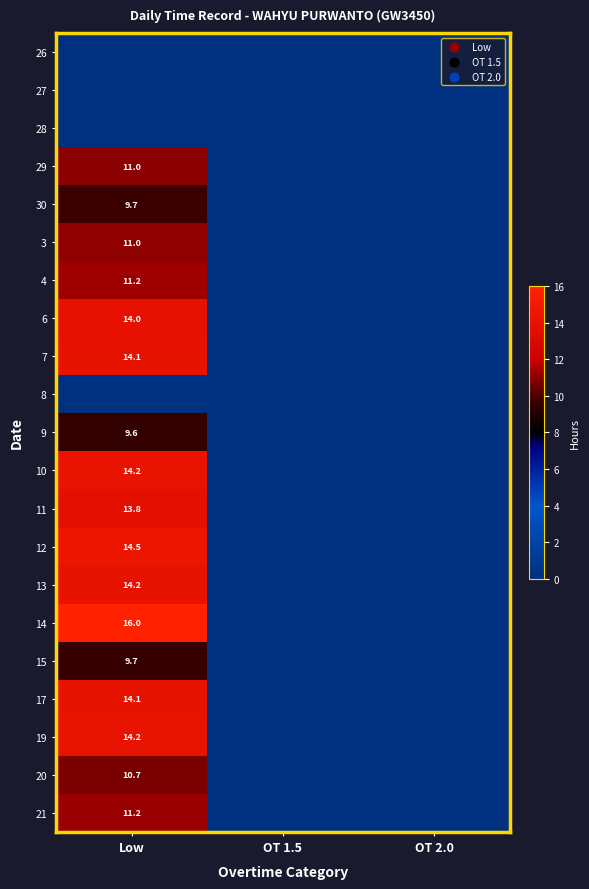

Is it true that 17 equals 14.1 at Low?

True